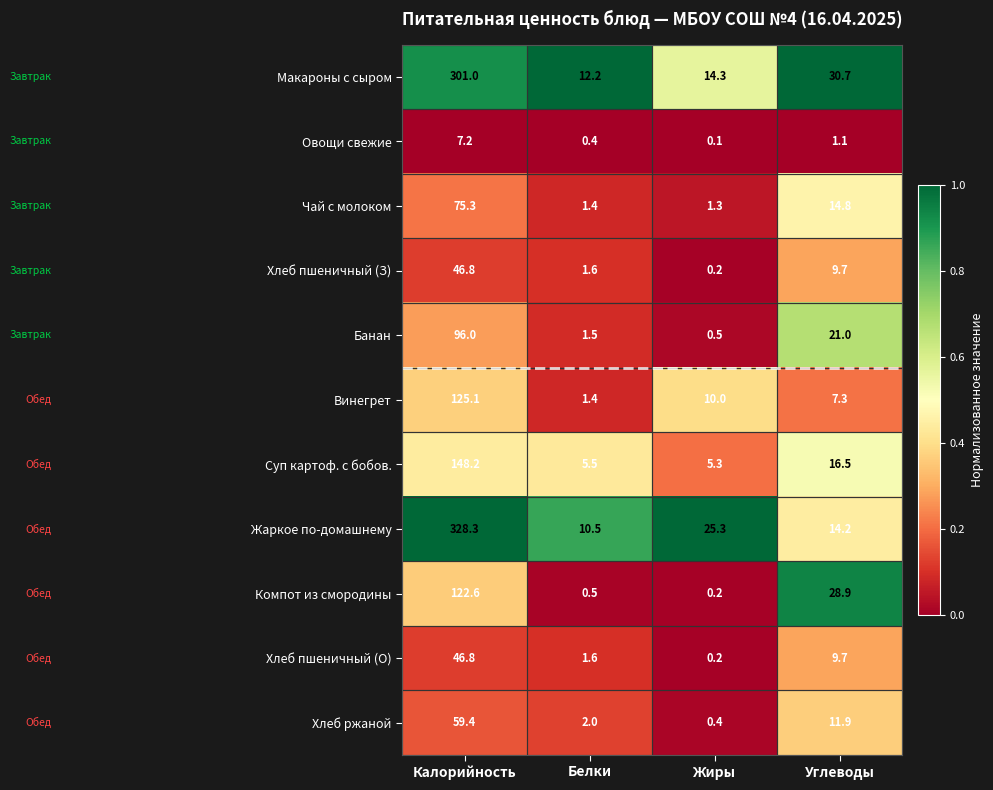

True or false: Чай с молоком has a value of 14.8 at Углеводы.

True